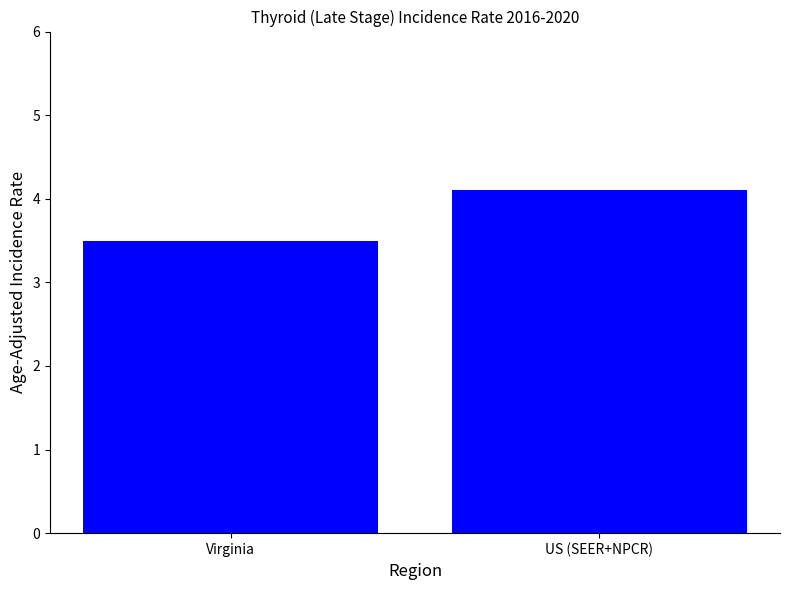

What is the ratio of the value at US (SEER+NPCR) to the value at Virginia?

1.2